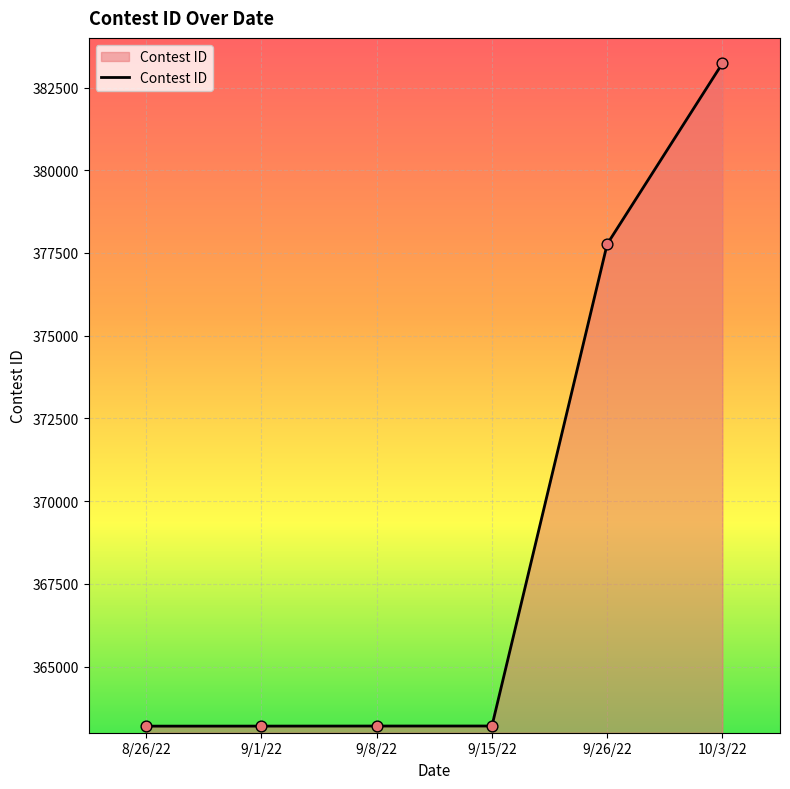

Approximately how many times larger is the value at 9/8/22 compared to 8/26/22?

1.0